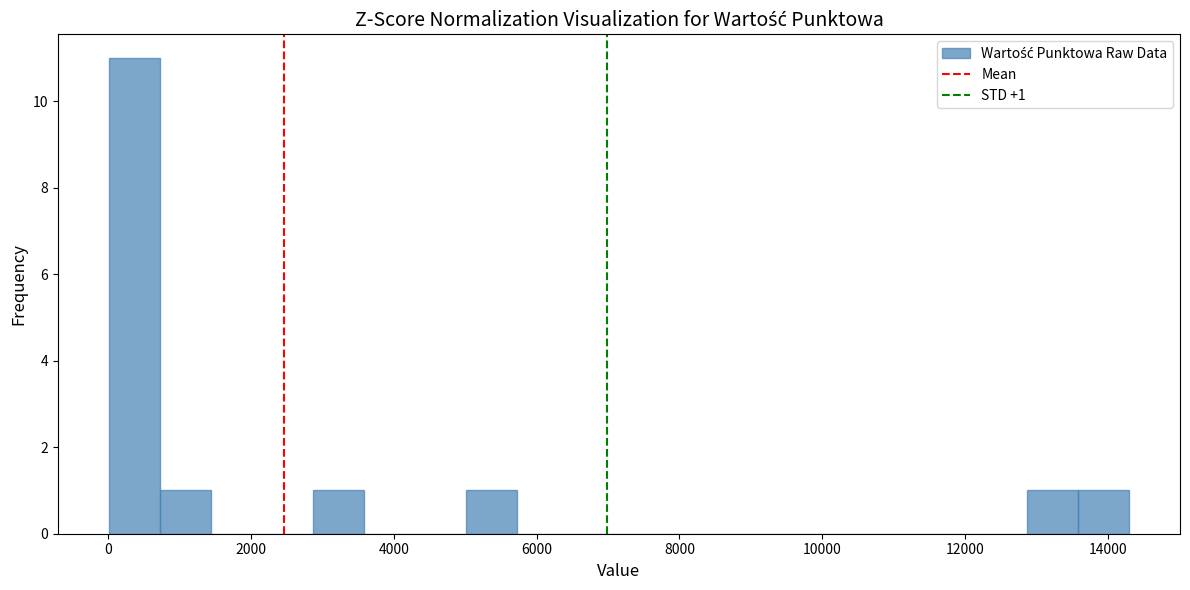

Around what value on the x-axis is the tallest bar? Give the approximate position of its centre, as read against the axis.

400